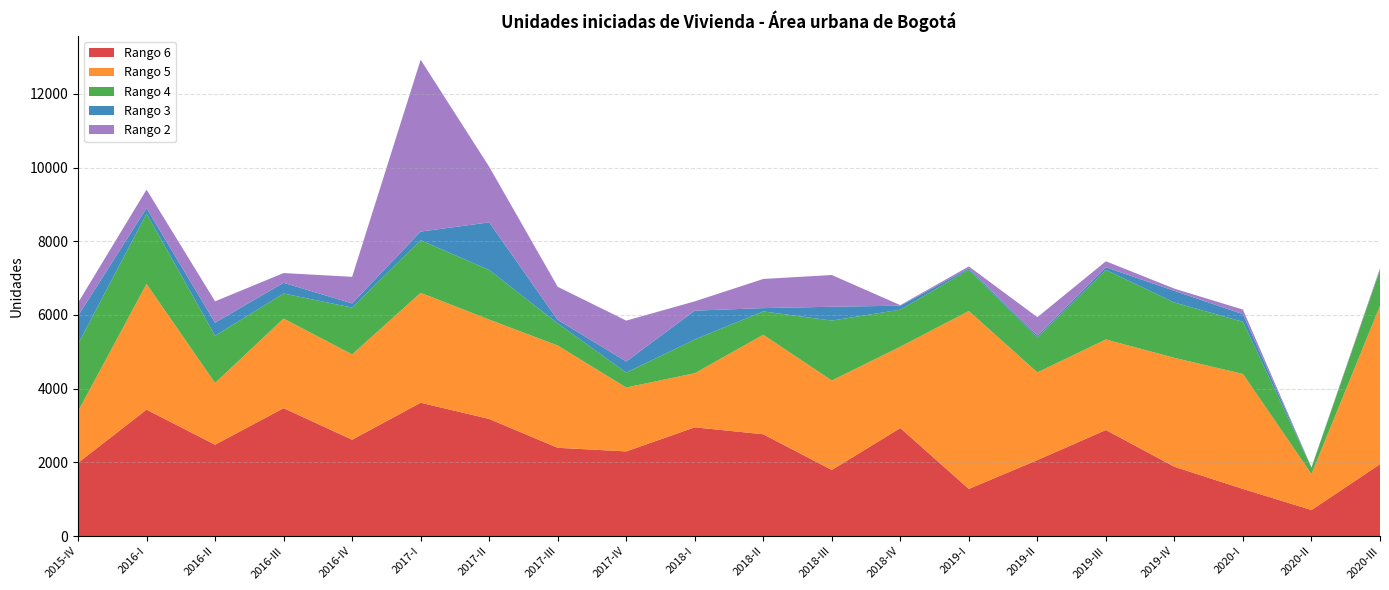

Reading left to right, extract all data points from this chart.

Rango 6: 1987	3430	2479	3471	2614	3618	3178	2395	2297	2951	2762	1794	2931	1279	2062	2878	1881	1279	707	1949
Rango 5: 1398	3412	1675	2432	2315	2983	2697	2776	1734	1468	2701	2427	2209	4827	2379	2457	2955	3119	976	4297
Rango 4: 1824	1906	1281	678	1270	1425	1346	599	405	915	633	1626	1002	1121	947	1886	1500	1416	170	978
Rango 3: 766	148	357	291	114	236	1290	96	301	783	89	375	109	34	51	74	317	206	7	0
Rango 2: 356	504	577	264	721	4661	1510	897	1109	251	791	861	15	55	500	161	60	124	5	41